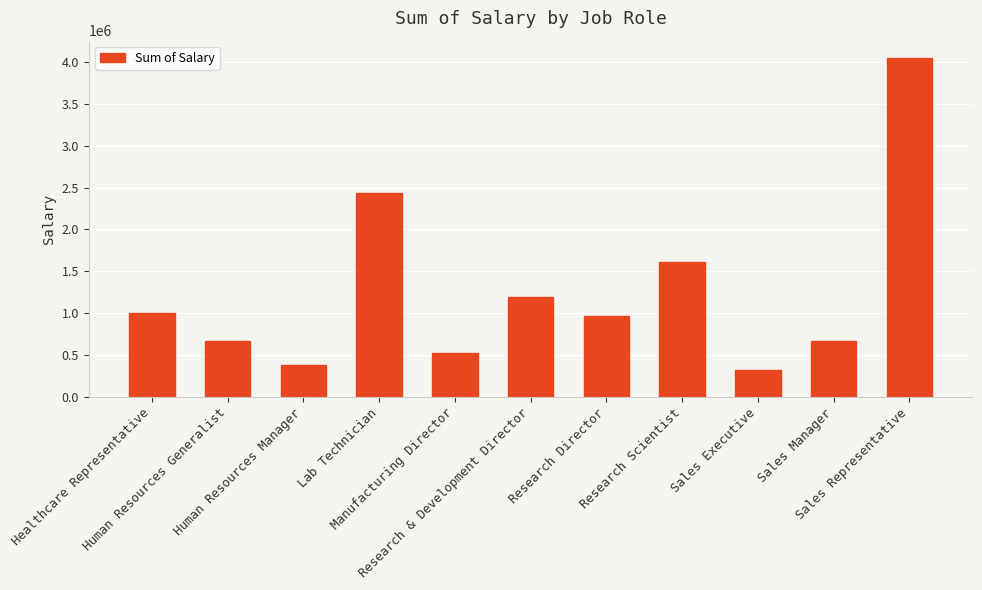

Where is the data nearest to the value 2184262?

Lab Technician